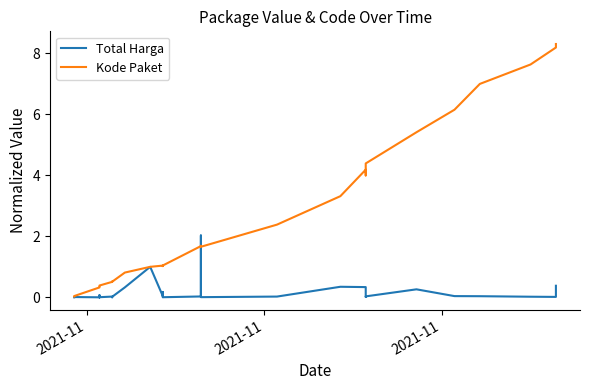

What is the sum of all Kode Paket values?

78.1